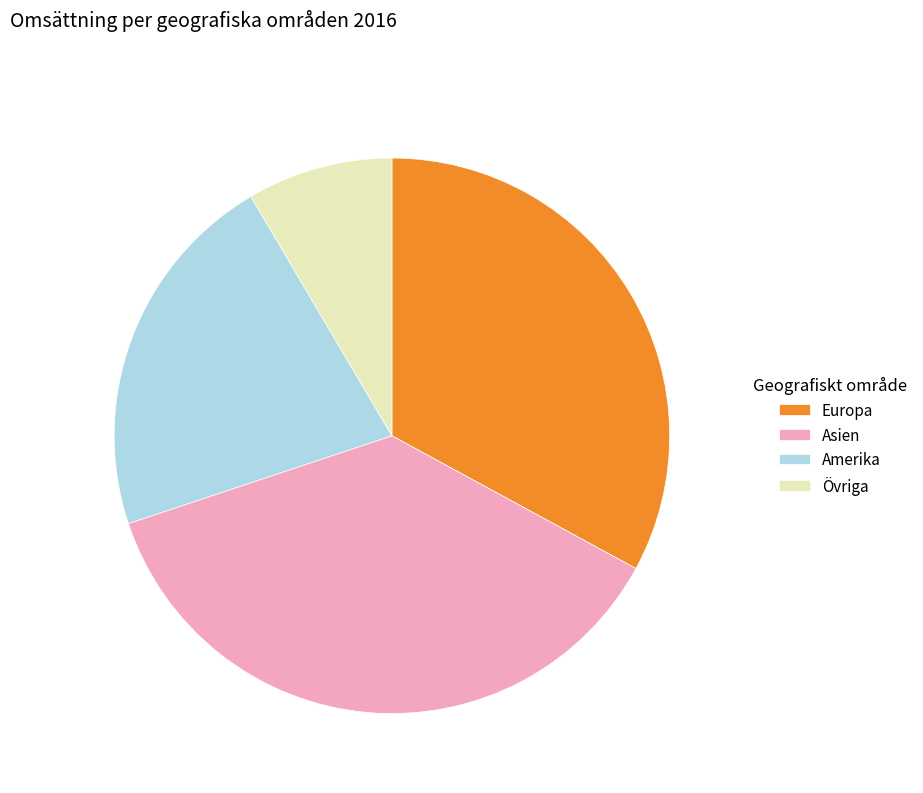

Is there a majority slice in this chart?

No